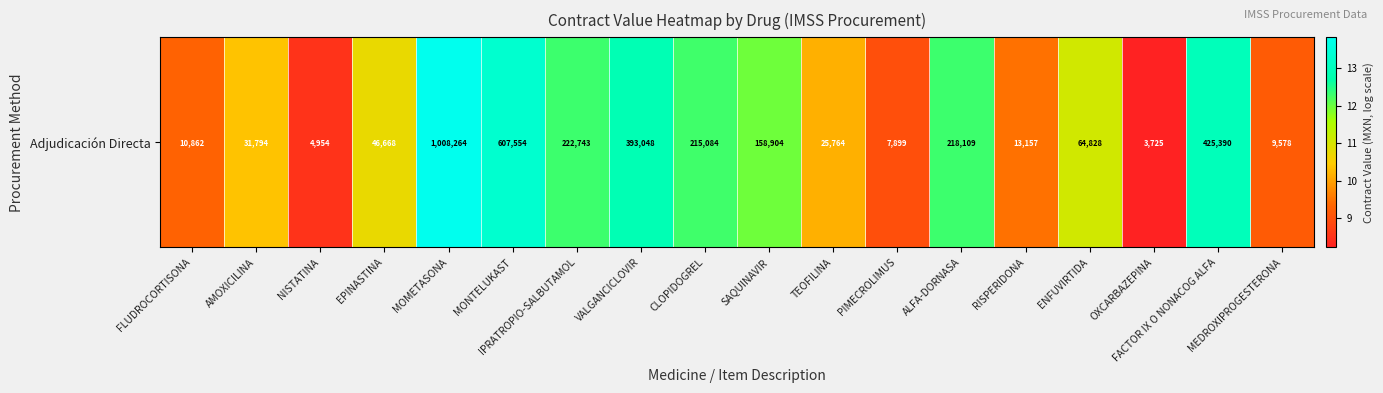

Count the number of values greater than 11.

9